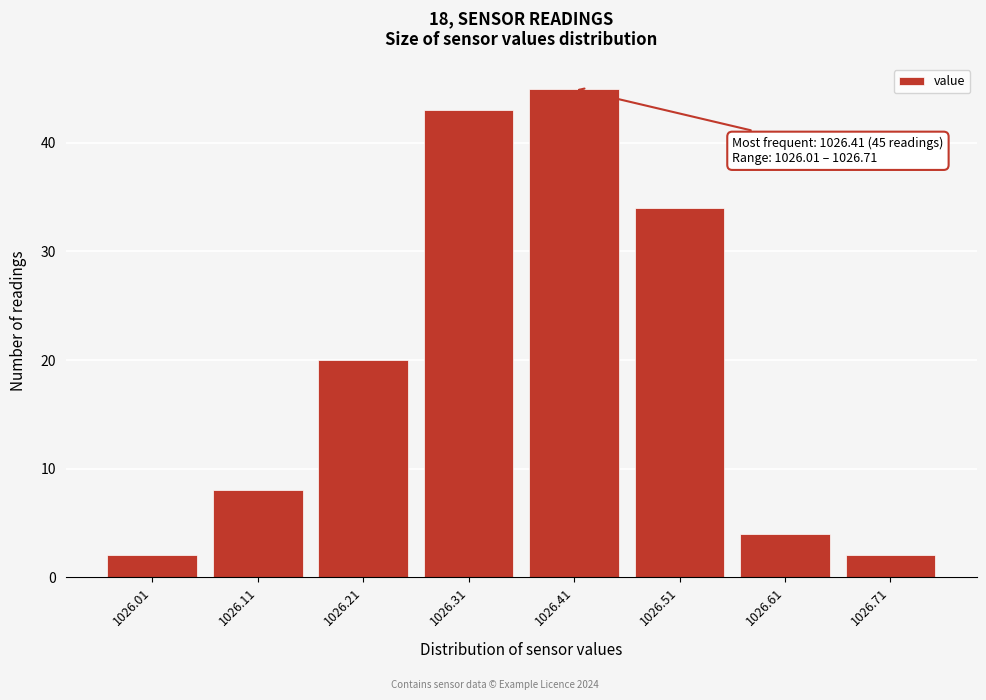

Reading right to left, list all the values displayed in this chart.

2	4	34	45	43	20	8	2